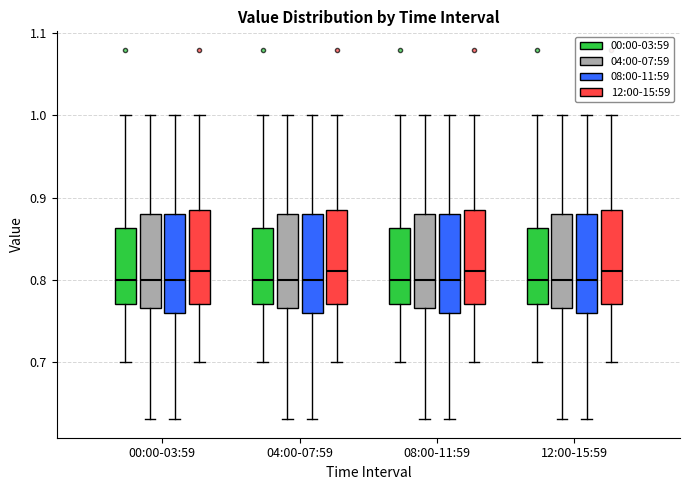

Where is the upper edge of the box for 08:00-11:59 (08:00-11:59) on the y-axis? The values are not printed on the chart, so give them approximately, as read against the axis.

0.88